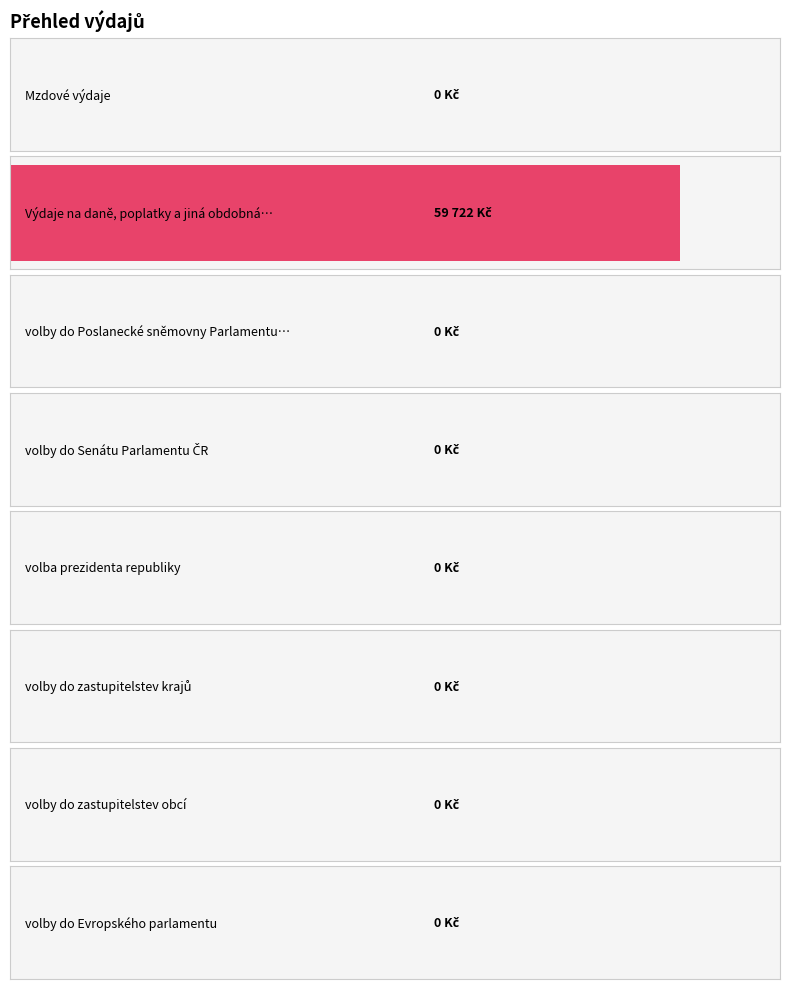

What is the difference between the maximum and minimum values?

59722